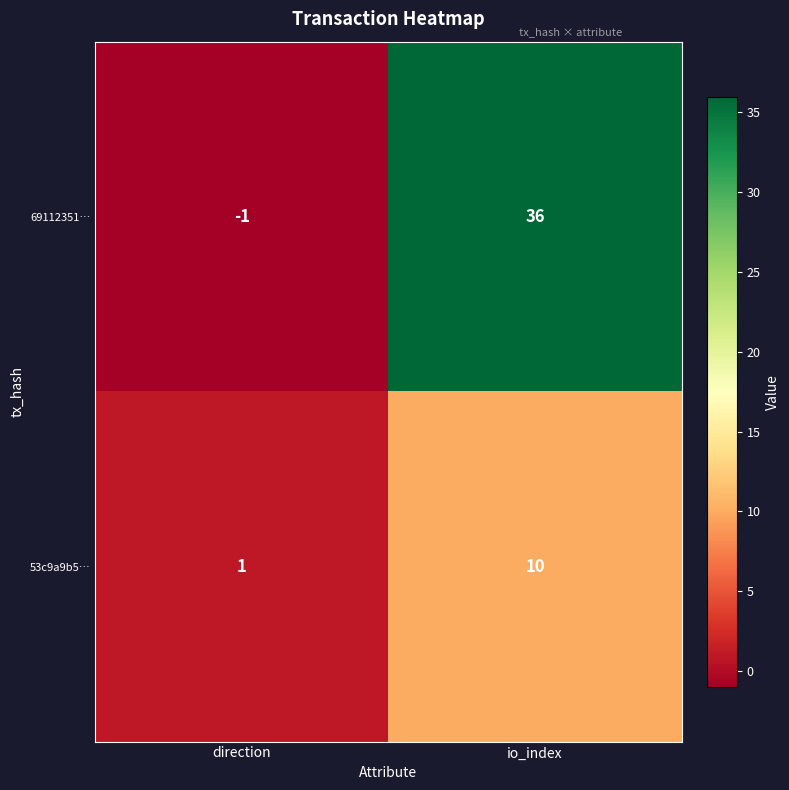

The 69112351… series shows 36 at io_index. True or false?

True